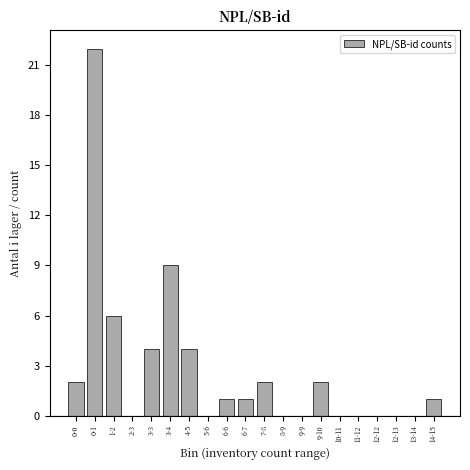

Reading left to right, what are all the values shown in this chart?

0-0=2	0-1=22	1-2=6	2-3=0	3-3=4	3-4=9	4-5=4	5-6=0	6-6=1	6-7=1	7-8=2	8-9=0	9-9=0	9-10=2	10-11=0	11-12=0	12-12=0	12-13=0	13-14=0	14-15=1